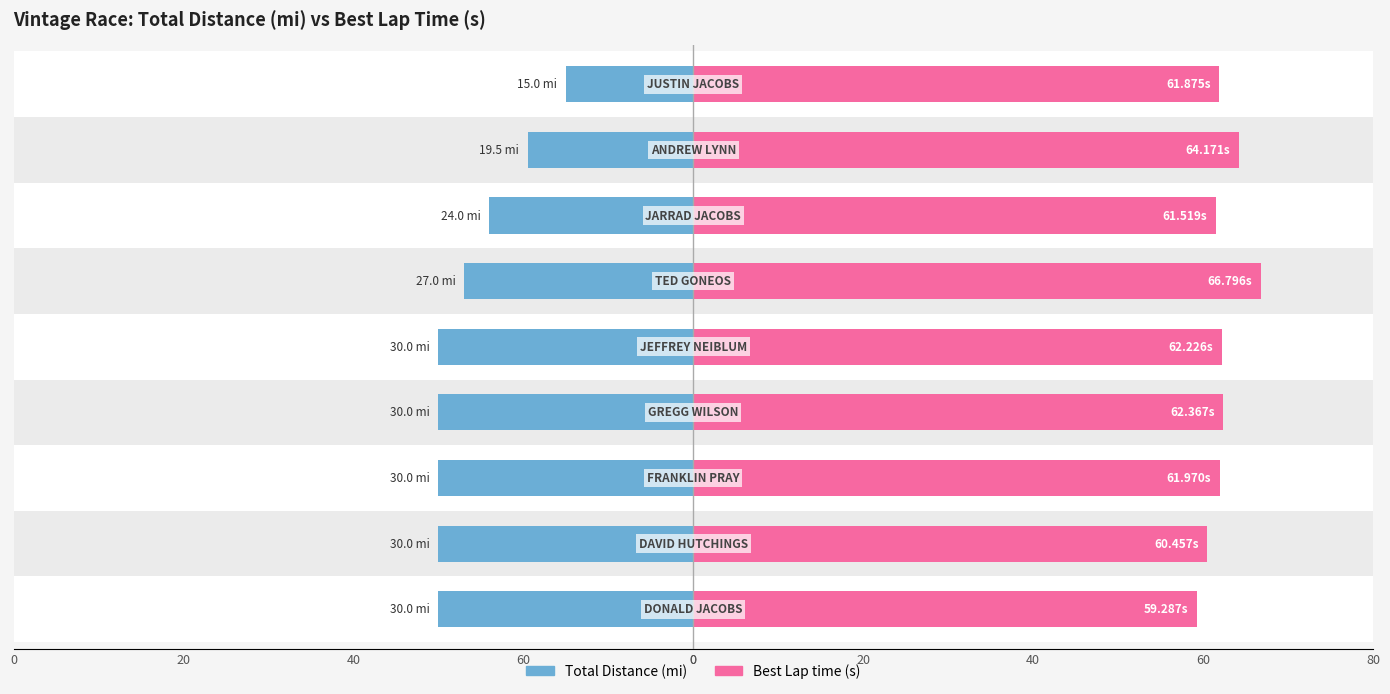

Is the value of Total Distance at 40 greater than the value of Best Lap time at 0?

No